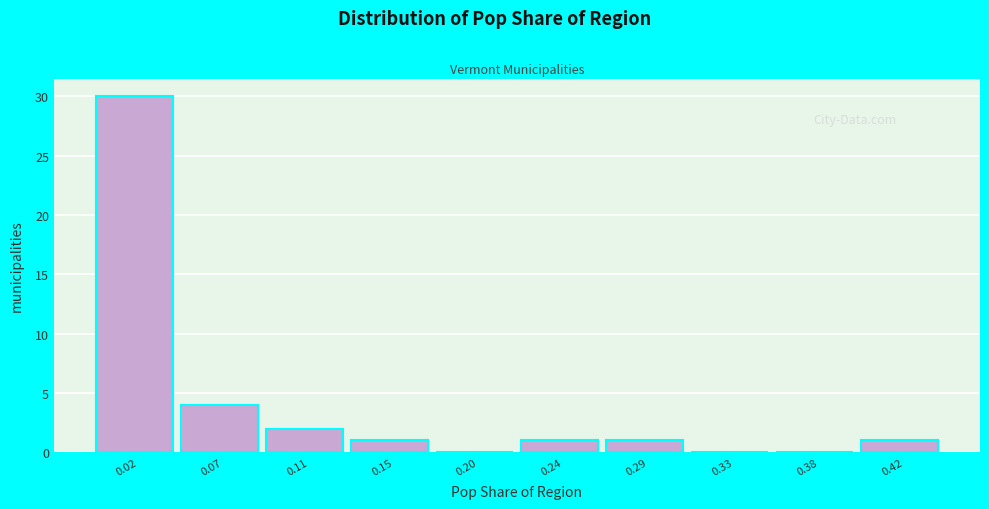

How tall is the bar that spans 0.135 to 0.175 on the x-axis? Neither the bar edges nor the heights are printed on the chart, so give them approximately, as read against the axes.

1